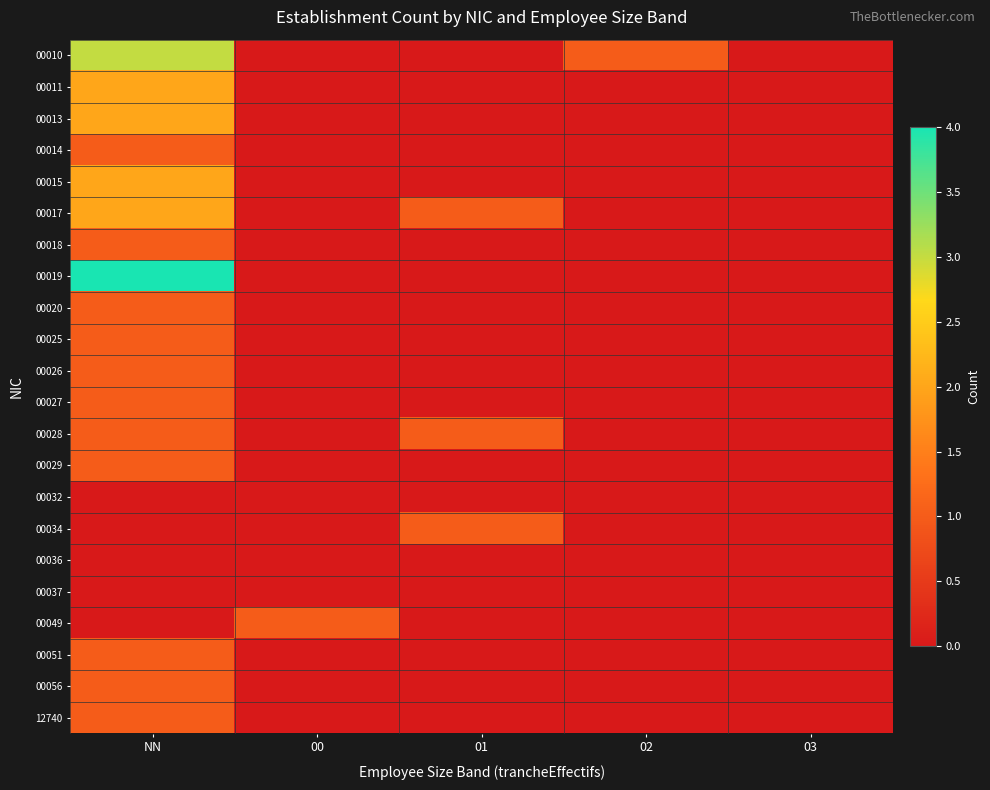

Which series has the widest spread of values?

00019